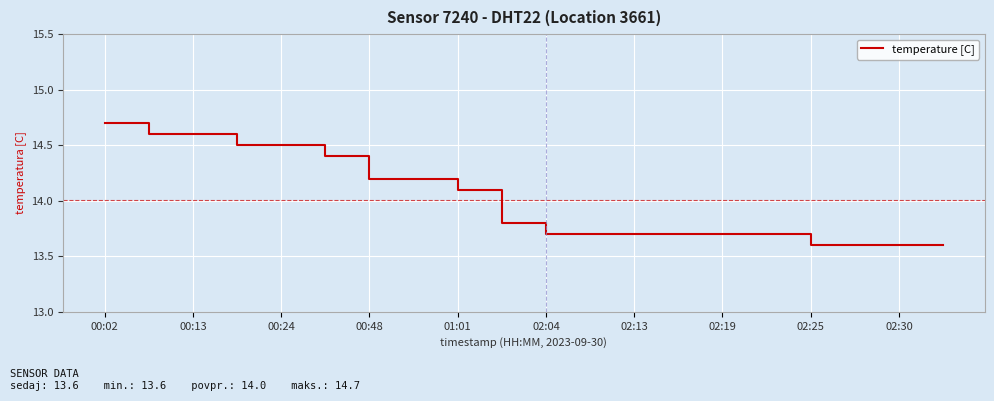

How many lines are shown in the chart?

1